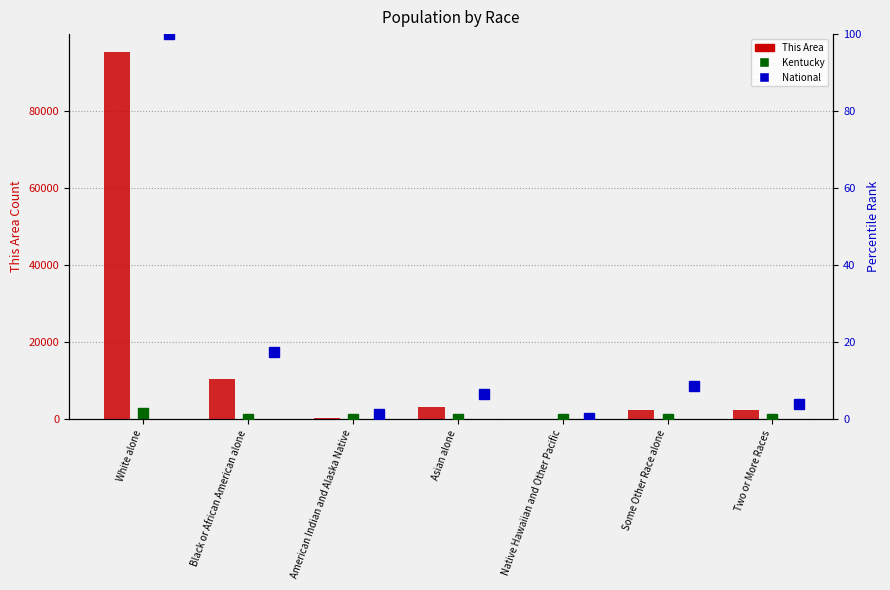

Rank the categories by This Area value from lowest to highest.

Native Hawaiian and Other Pacific, American Indian and Alaska Native, Some Other Race alone, Two or More Races, Asian alone, Black or African American alone, White alone